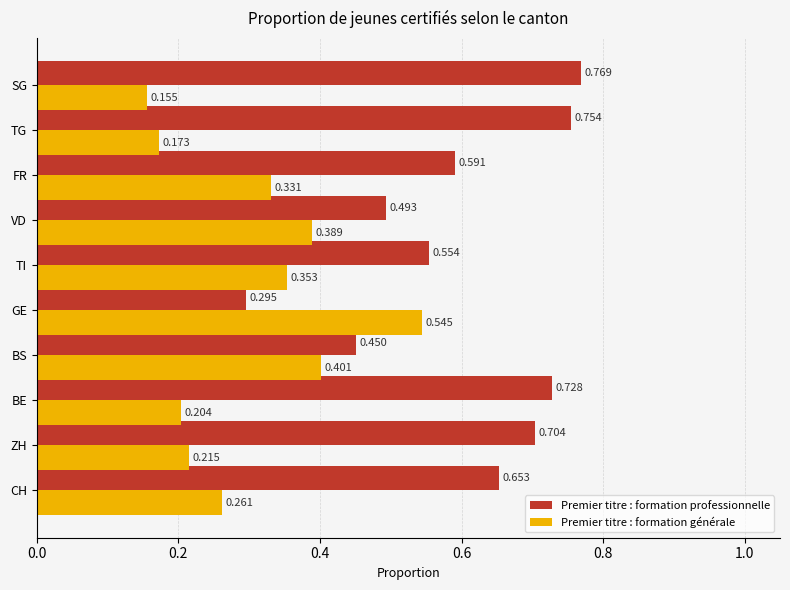

Which label corresponds to the smallest value in the chart?

SG